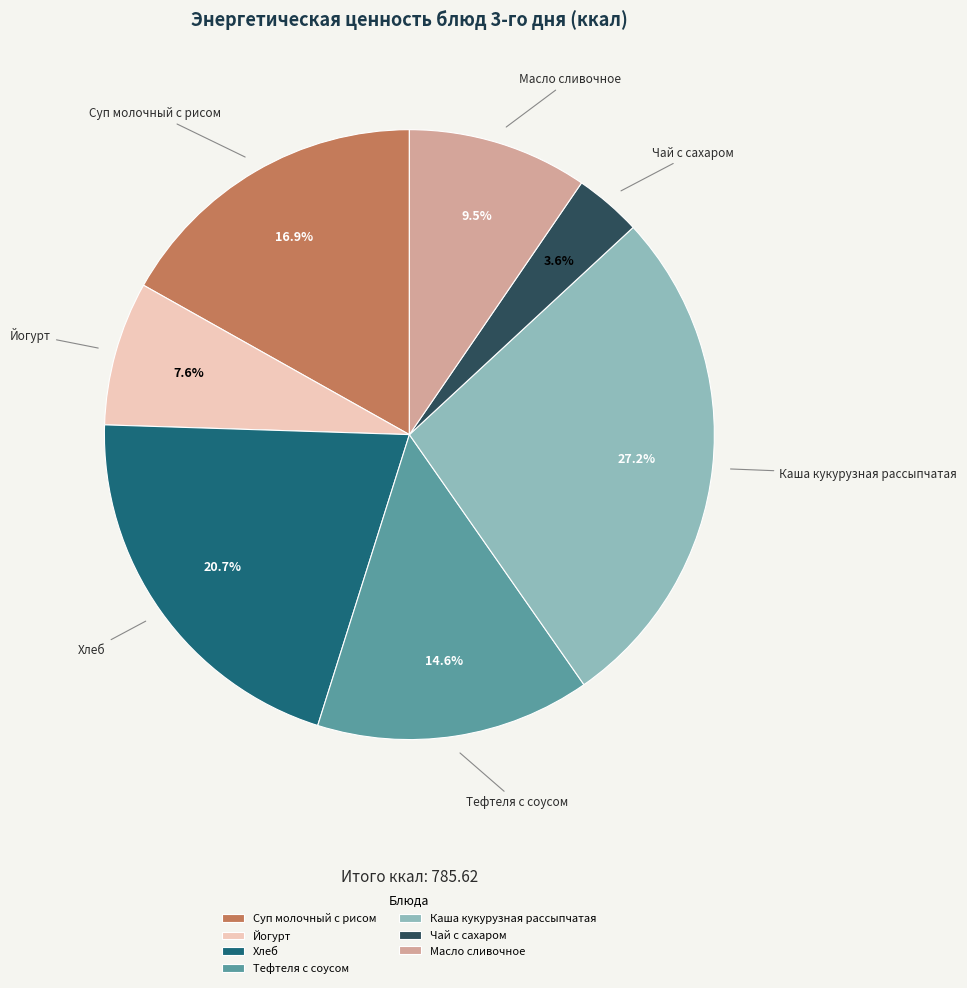

Rank the categories by value from highest to lowest.

Каша кукурузная рассыпчатая, Хлеб, Суп молочный с рисом, Тефтеля с соусом, Масло сливочное, Йогурт, Чай с сахаром